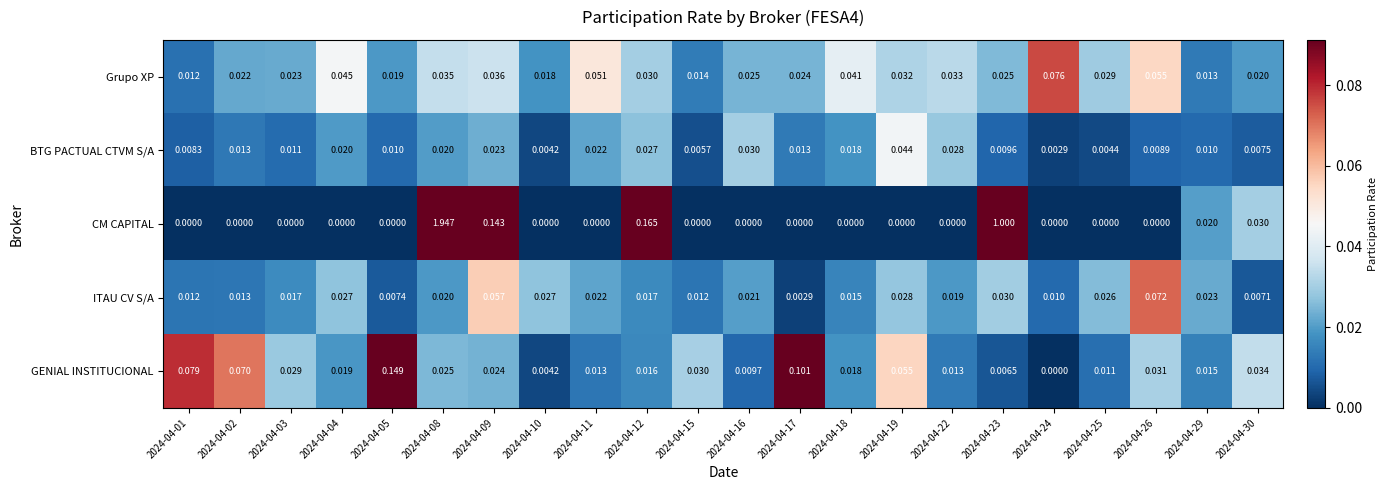

Which series has the widest spread of values?

CM CAPITAL